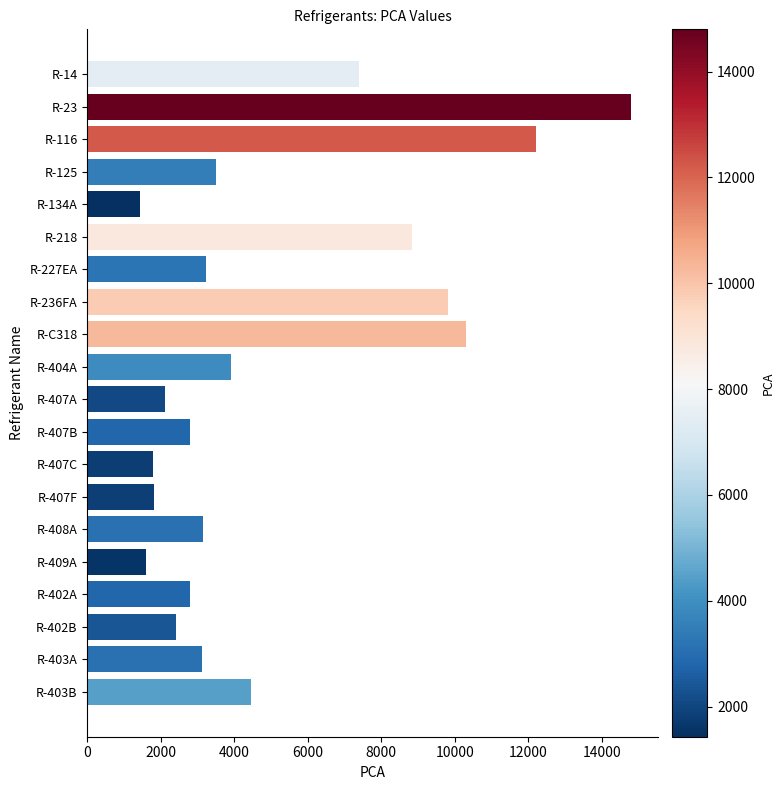

What is the difference between the second highest and second lowest values?

10615